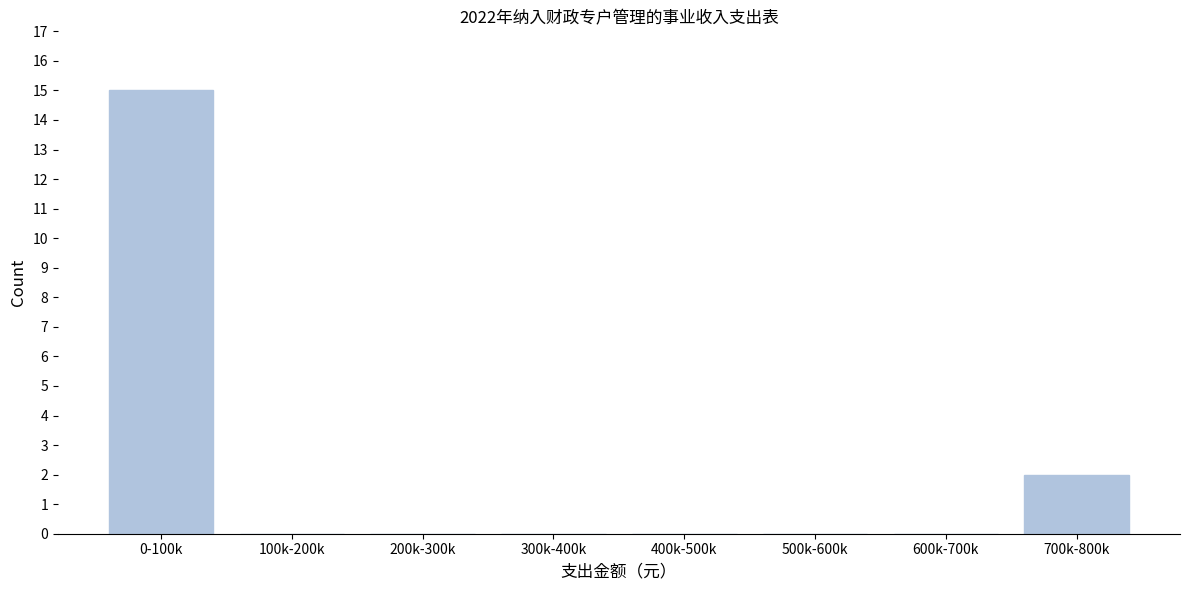

Reading right to left, extract all data points from this chart.

700k-800k=2	600k-700k=0	500k-600k=0	400k-500k=0	300k-400k=0	200k-300k=0	100k-200k=0	0-100k=15